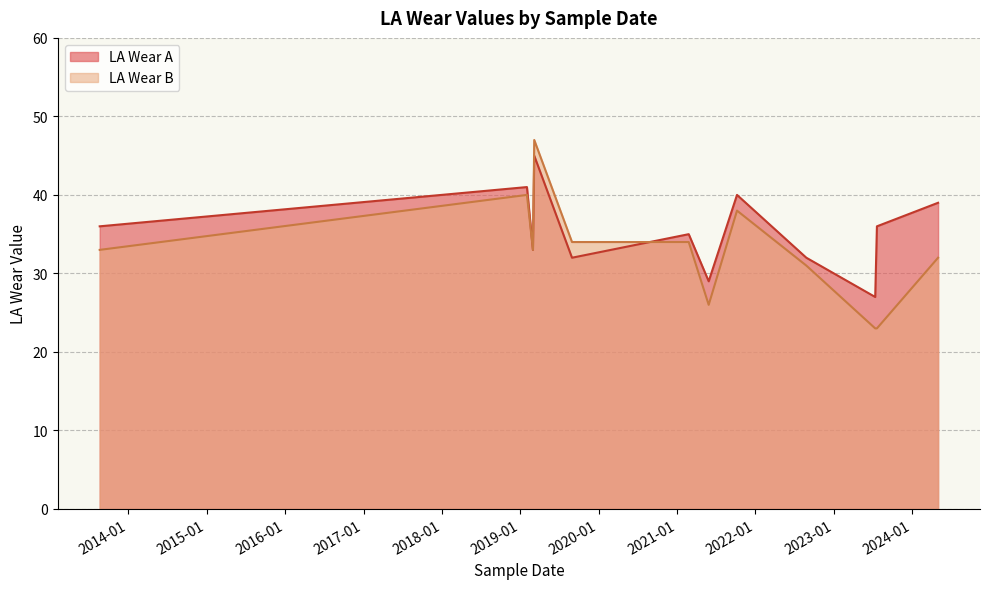

The value of LA Wear B at 2021-10-07 is 59. True or false?

False